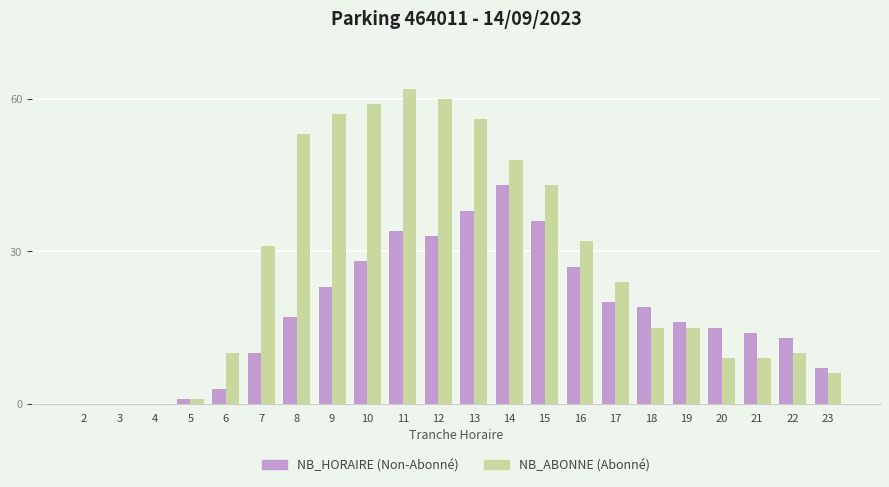

What is the total value across all series at 11?

96